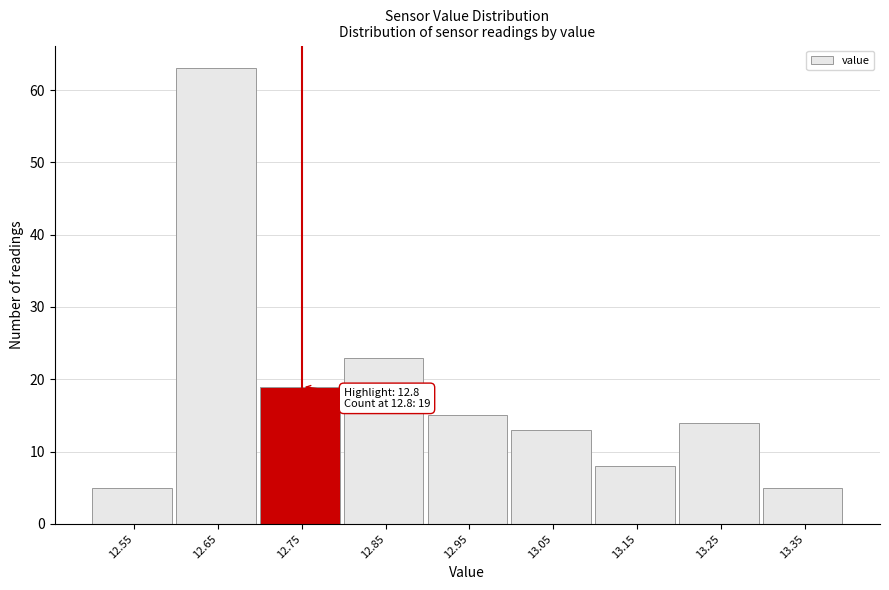

Reading right to left, what are all the values shown in this chart?

5	14	8	13	15	23	19	63	5